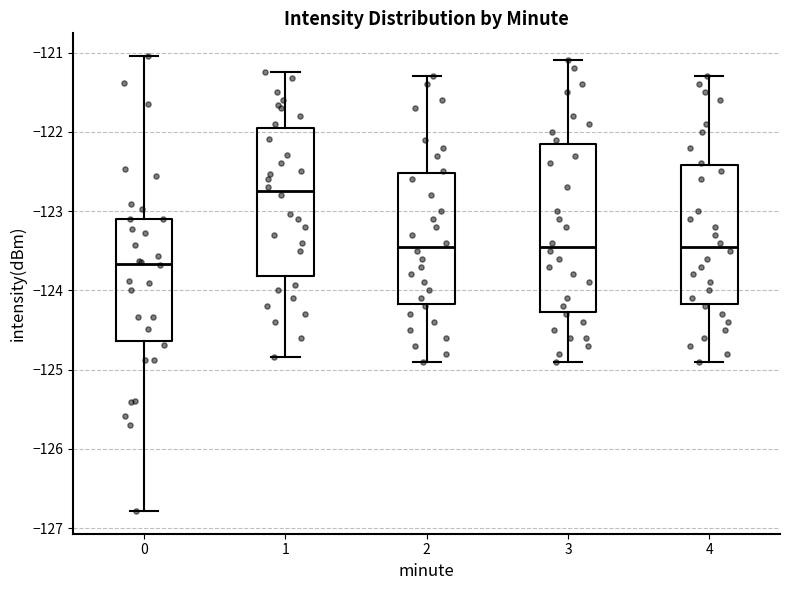

Which box is the tallest, from its lower edge to its upper edge?

3